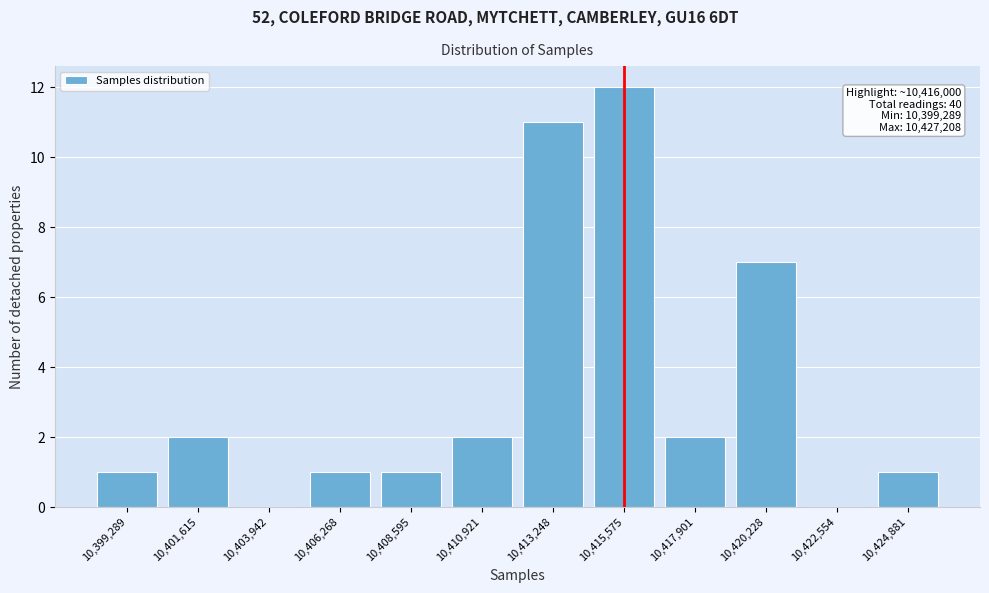

Reading left to right, transcribe all the data shown in this chart.

10,399,289=1	10,401,615=2	10,403,942=0	10,406,268=1	10,408,595=1	10,410,921=2	10,413,248=11	10,415,575=12	10,417,901=2	10,420,228=7	10,422,554=0	10,424,881=1